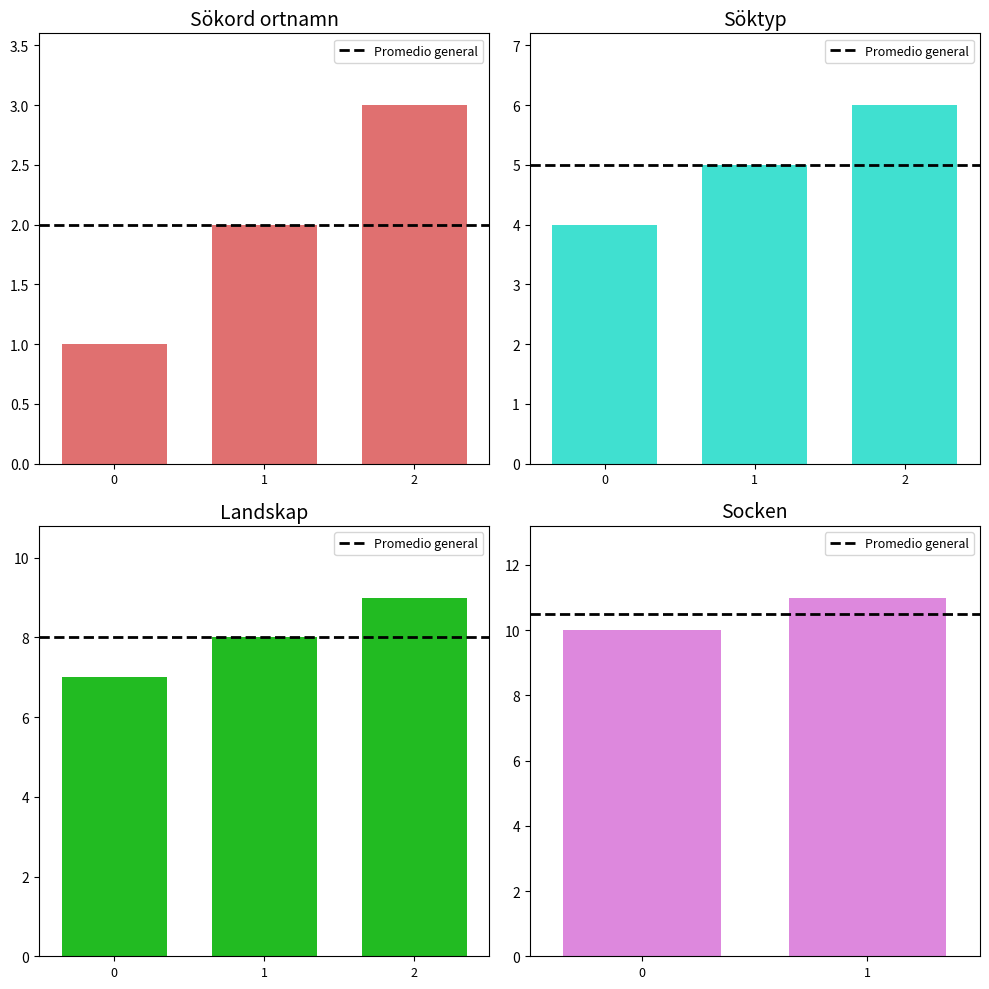

The value at Sökord ortnamn is 1. True or false?

True